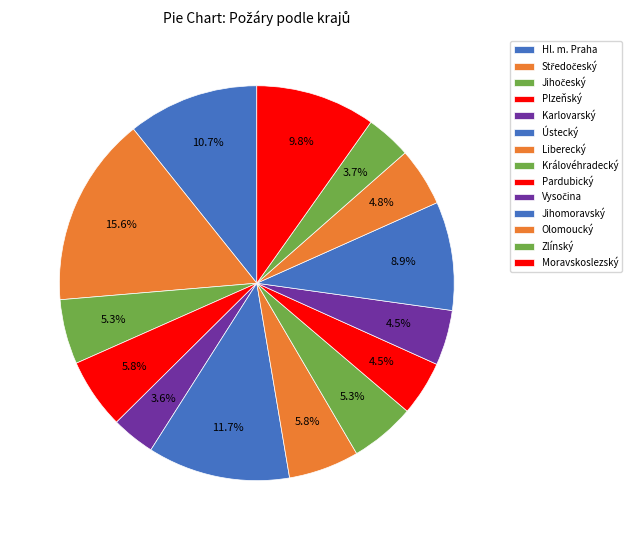

Which has a higher value, Liberecký or Moravskoslezský?

Moravskoslezský